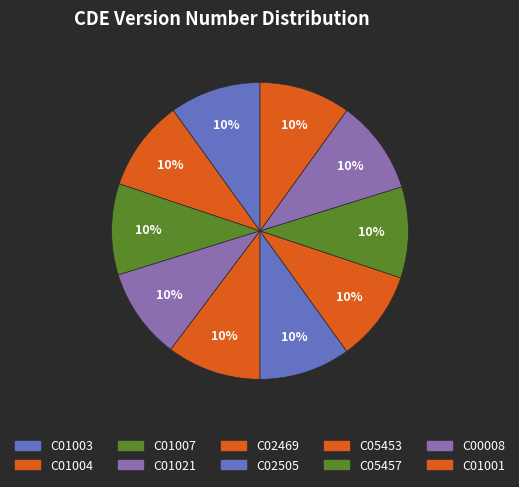

Rank the categories by value from highest to lowest.

C02469, C00008, C01003, C01004, C01007, C01021, C02505, C05453, C05457, C01001